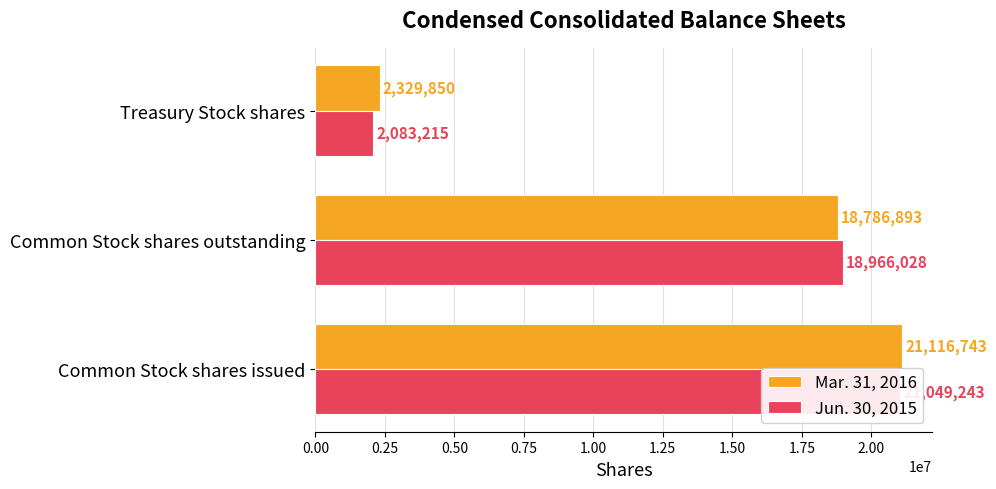

What is the value of the Jun. 30, 2015 bar at the 1st from the left?

21049243